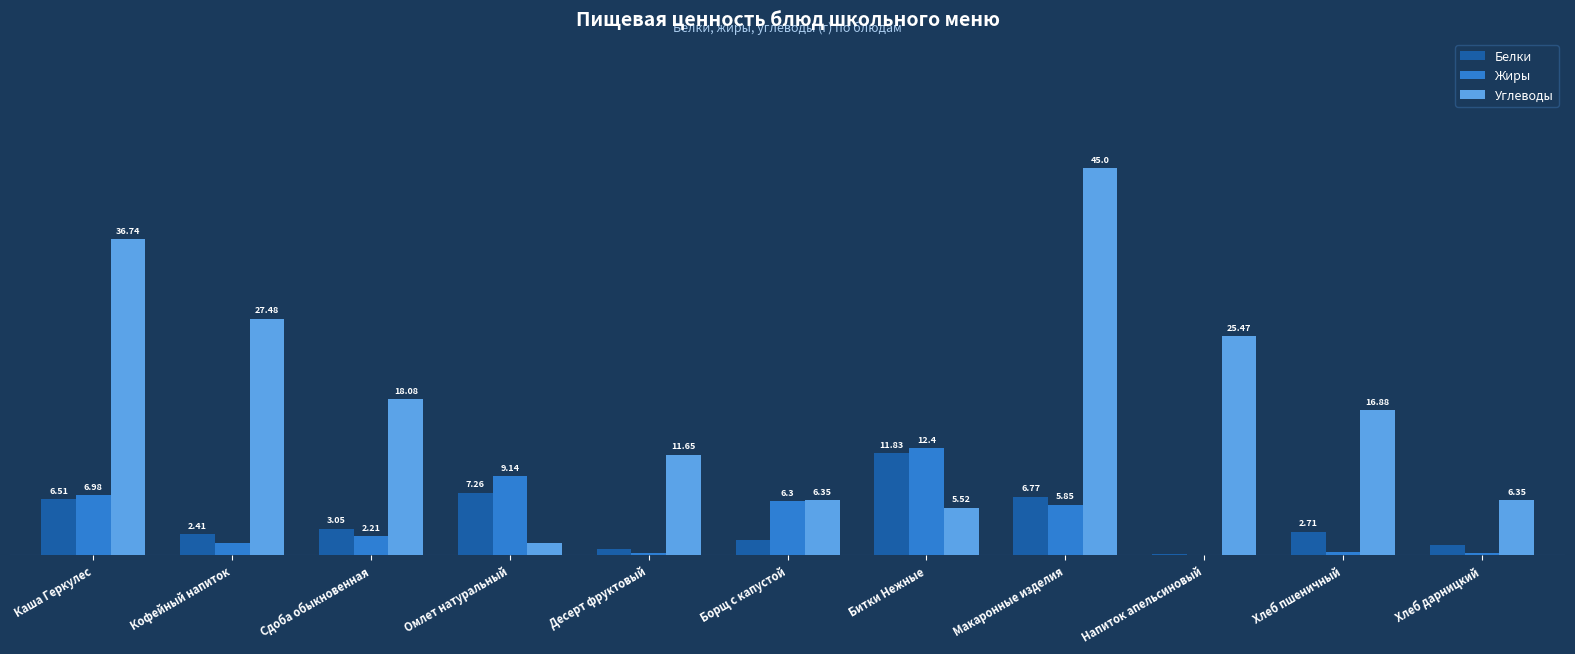

At which category is the sum across all series the highest?

Макаронные изделия